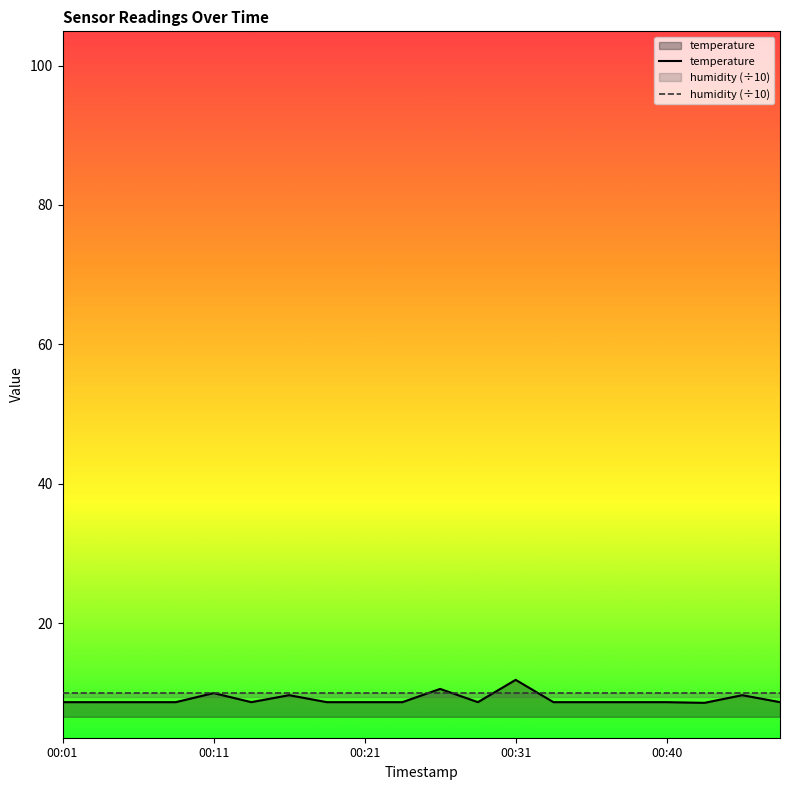

After their last crossing, which series has the higher values: temperature or humidity (÷10)?

humidity (÷10)